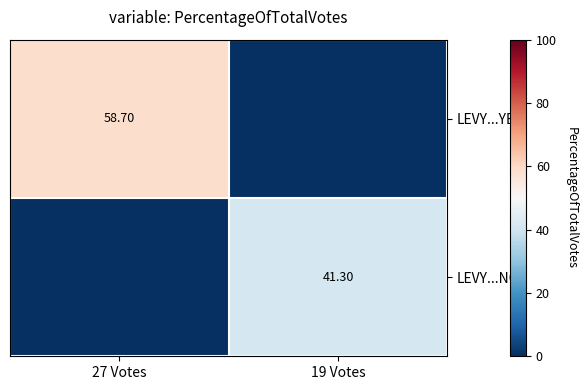

How many data points in LEVY...NO are less than 41?

1